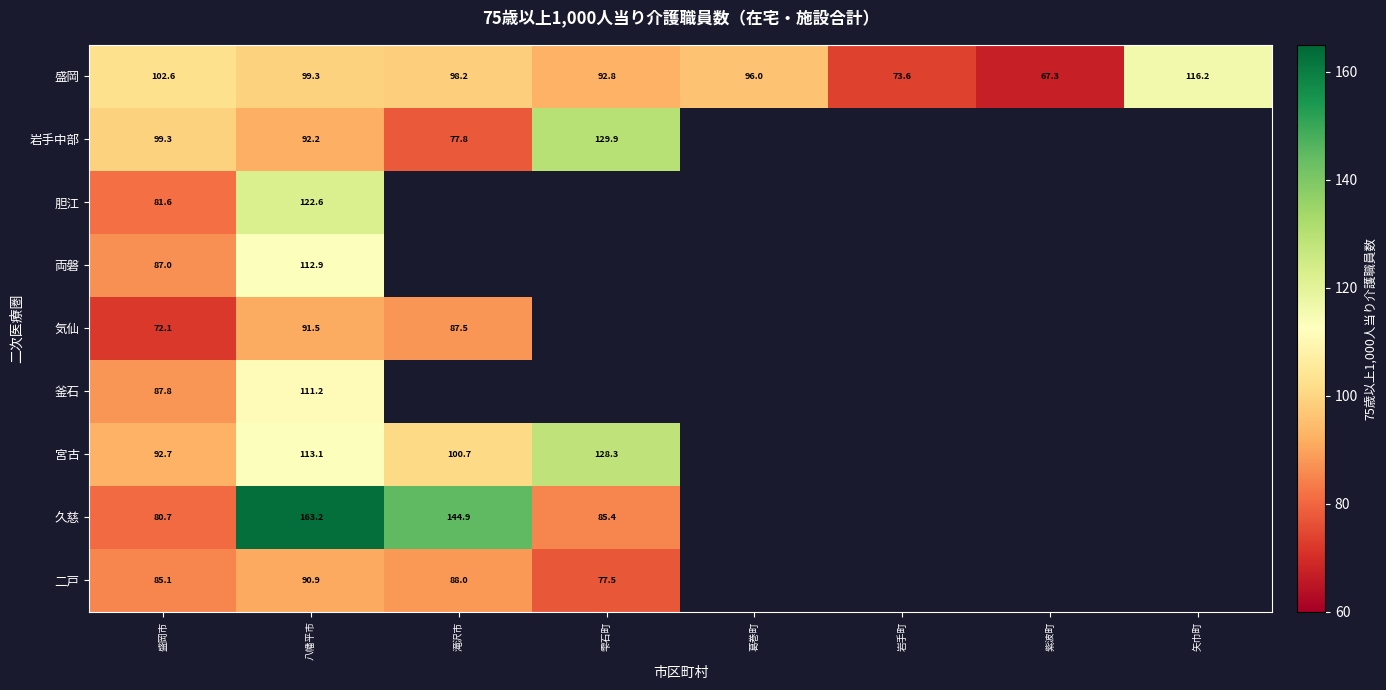

At which label does 盛岡 first exceed 98?

盛岡市